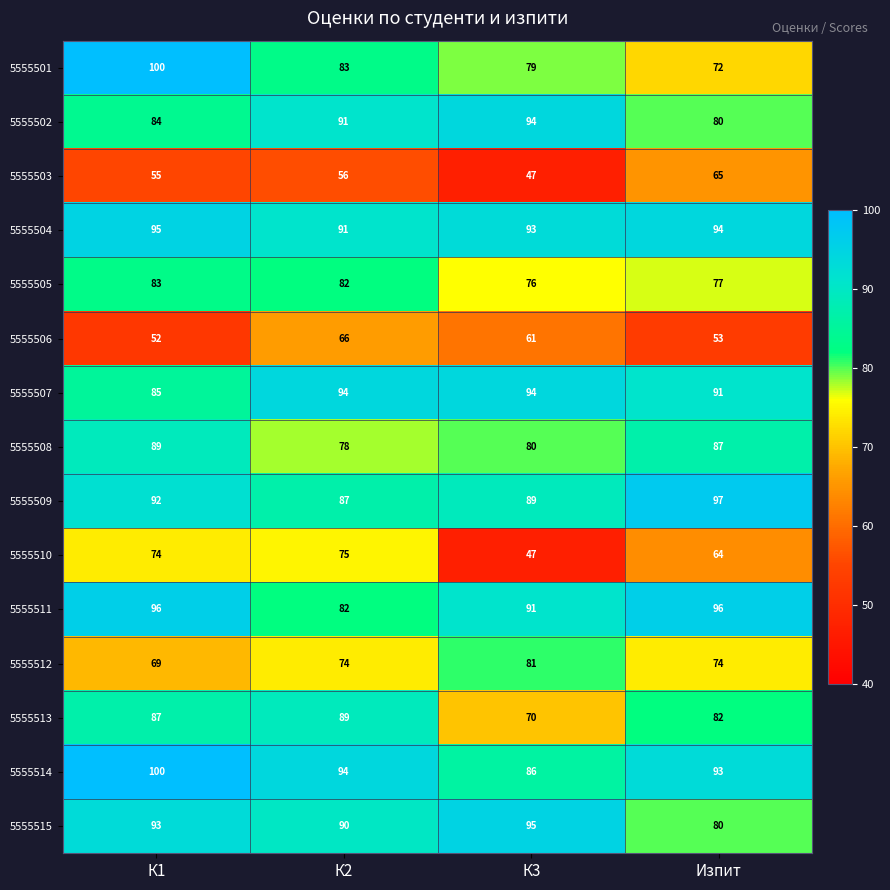

Count the number of categories in the chart.

4